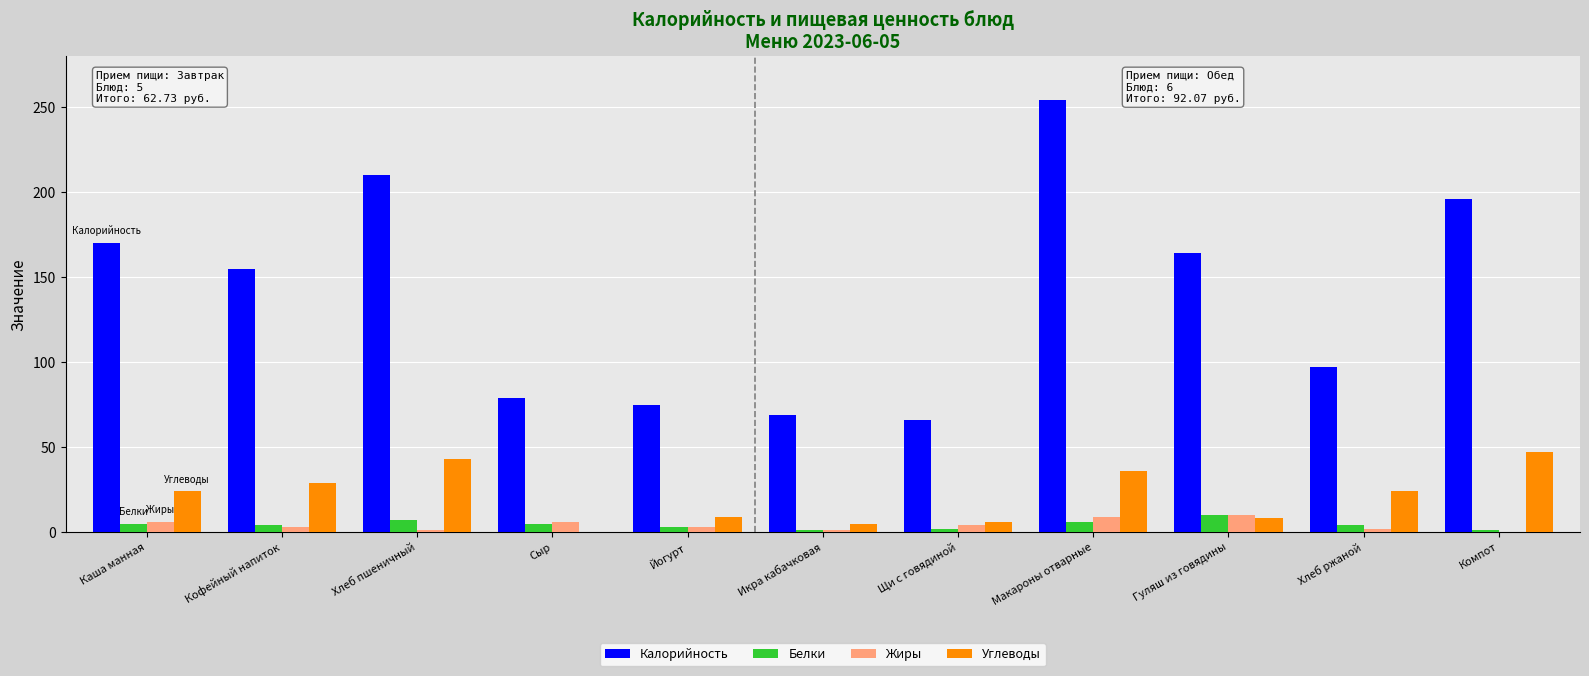

At which label is Калорийность closest to 160?

Гуляш из говядины